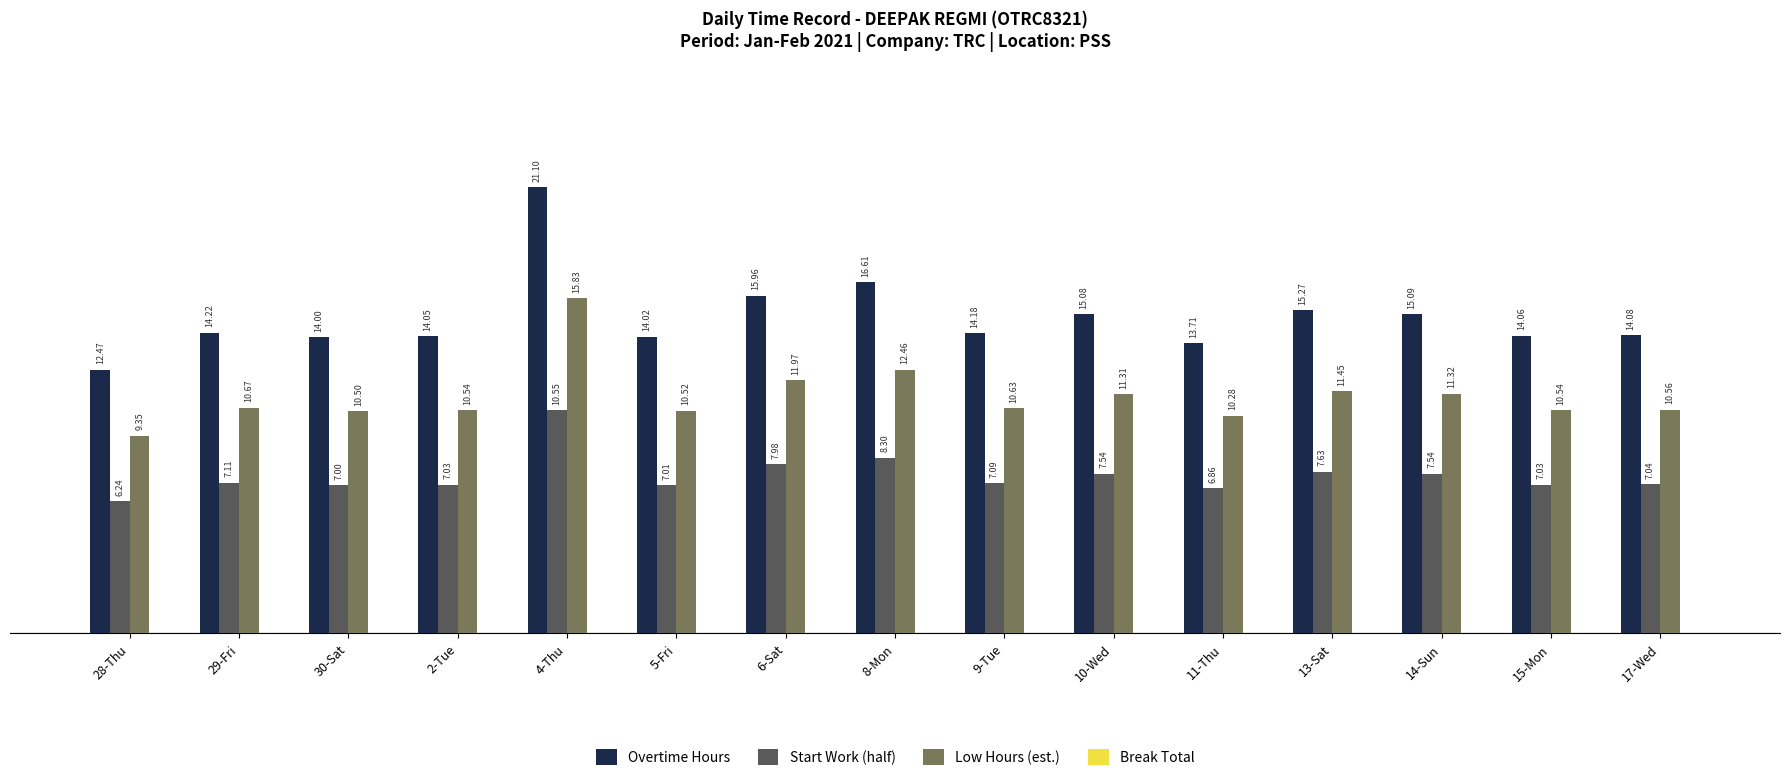

Count the number of data series in this chart.

3